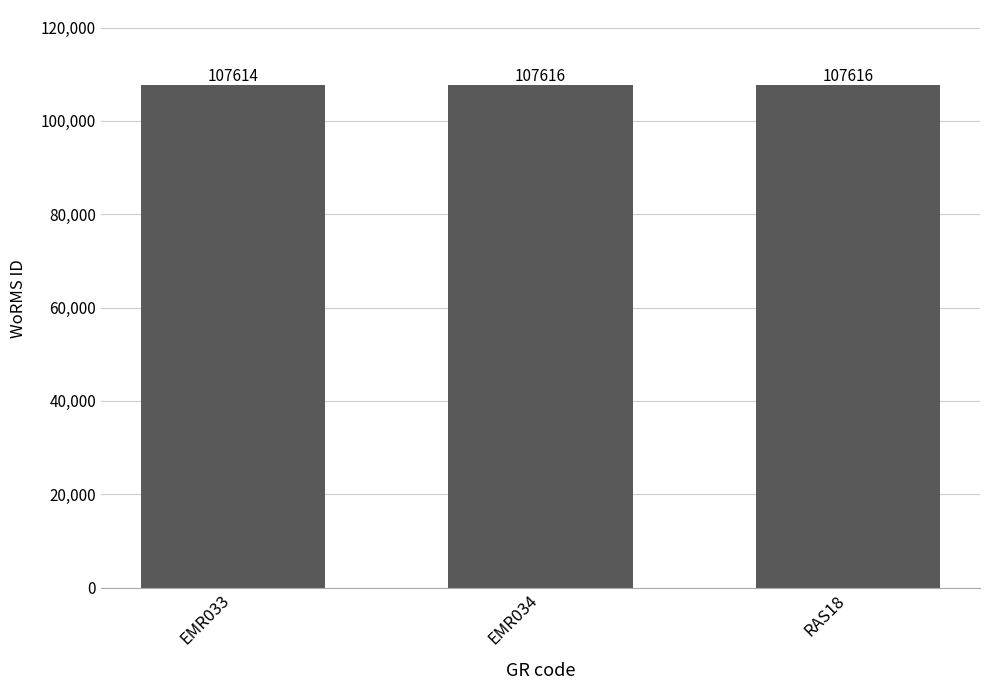

What is the value of the 2nd bar from the left?

107616